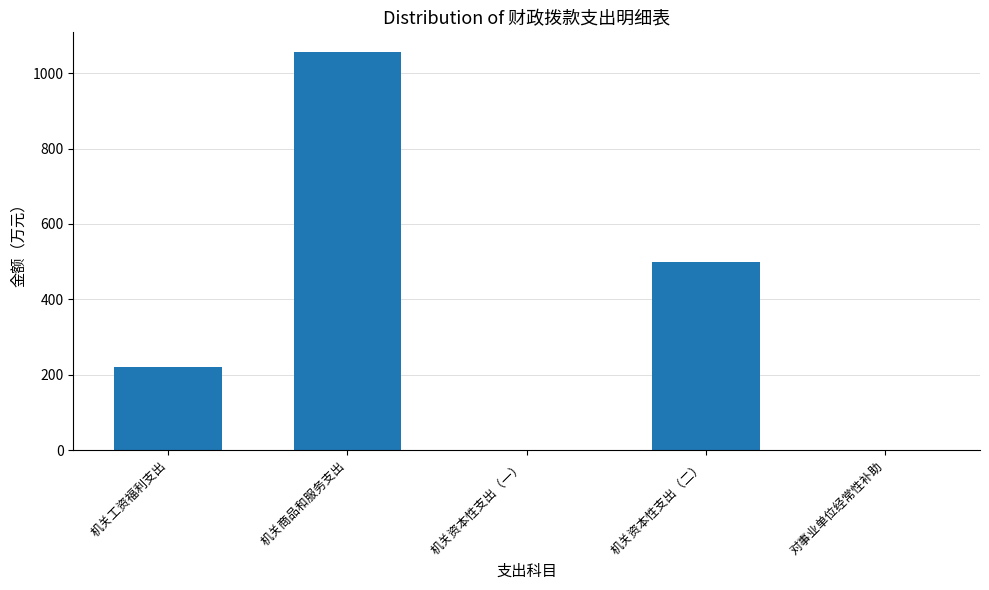

The chart shows a value of 1055.4 at 机关商品和服务支出. True or false?

True